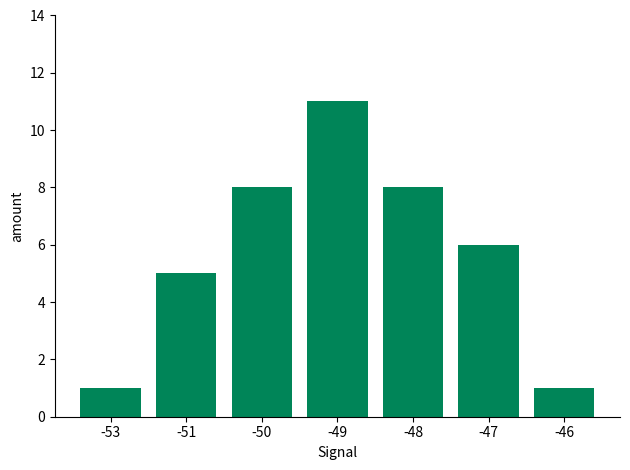

How many bars are there in total?

7